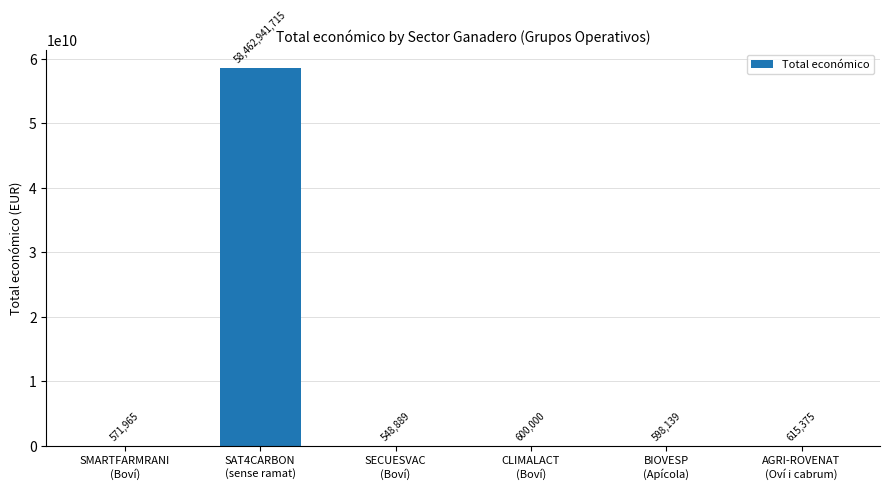

What is the sum of all values?

58465876083